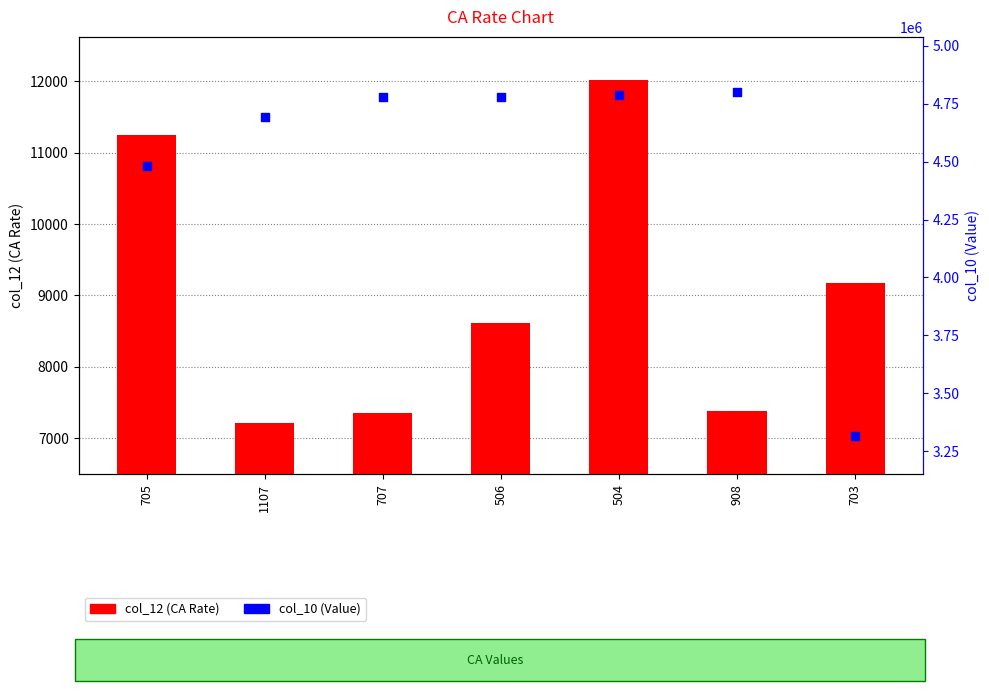

At how many categories does at least one series exceed 805954?

7